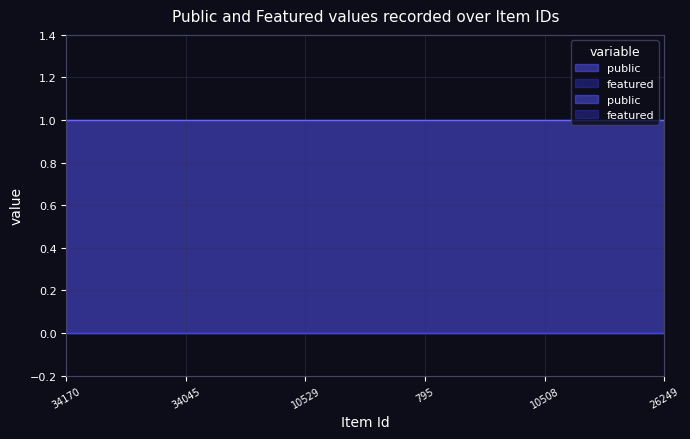

At how many categories does at least one series exceed 0?

16